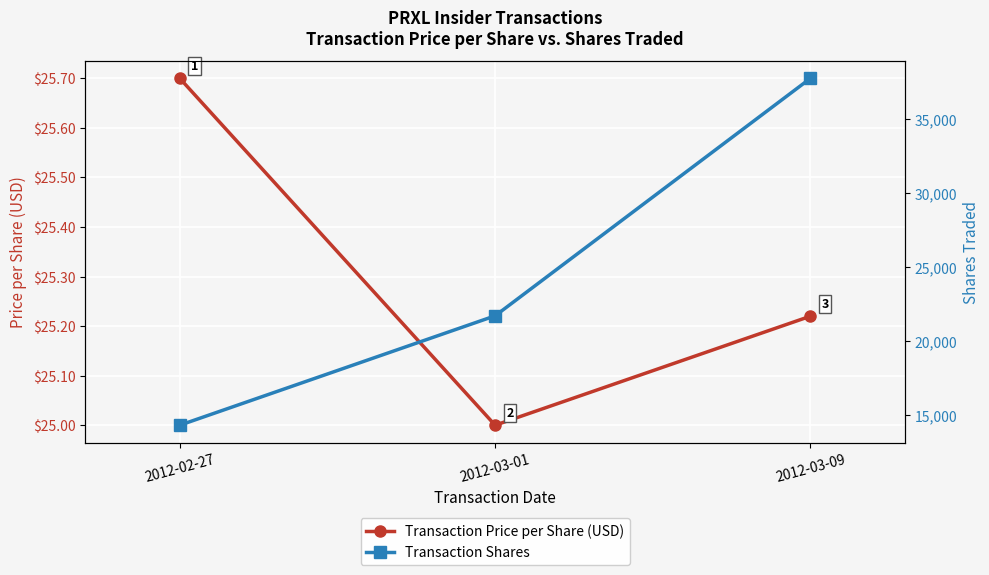

What value does the Transaction Price per Share (USD) series have at 2012-03-01?

25.0